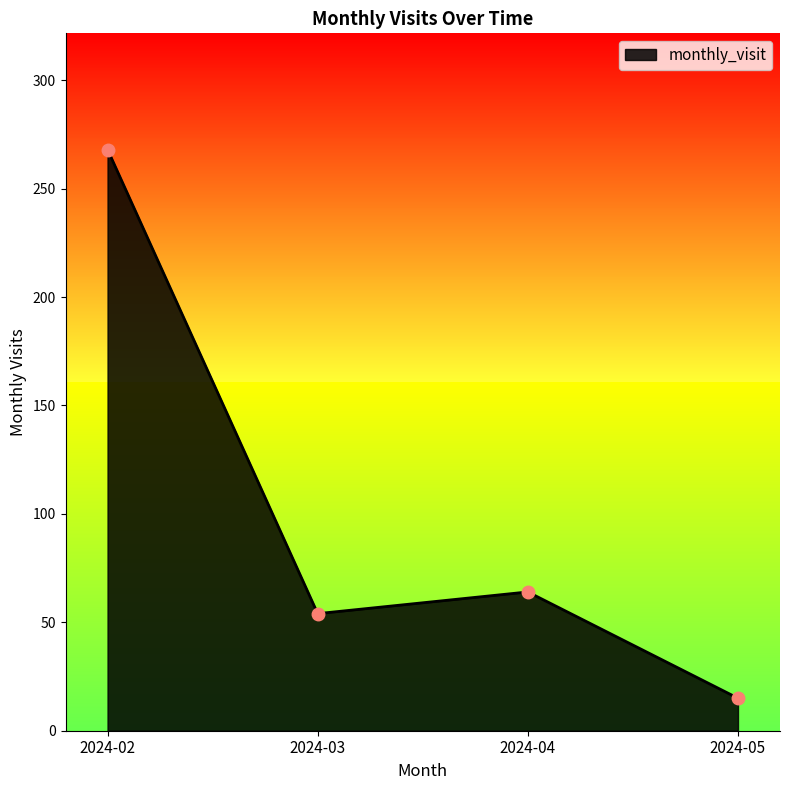

How many lines are shown in the chart?

1